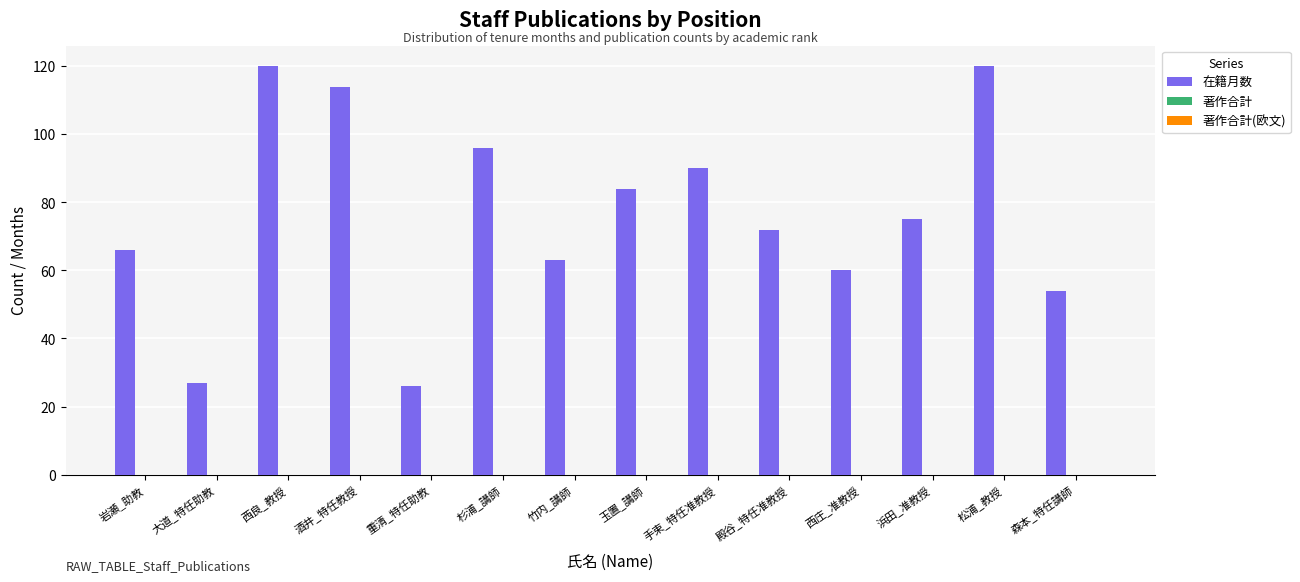

What is the value of the 1st bar from the left?

66